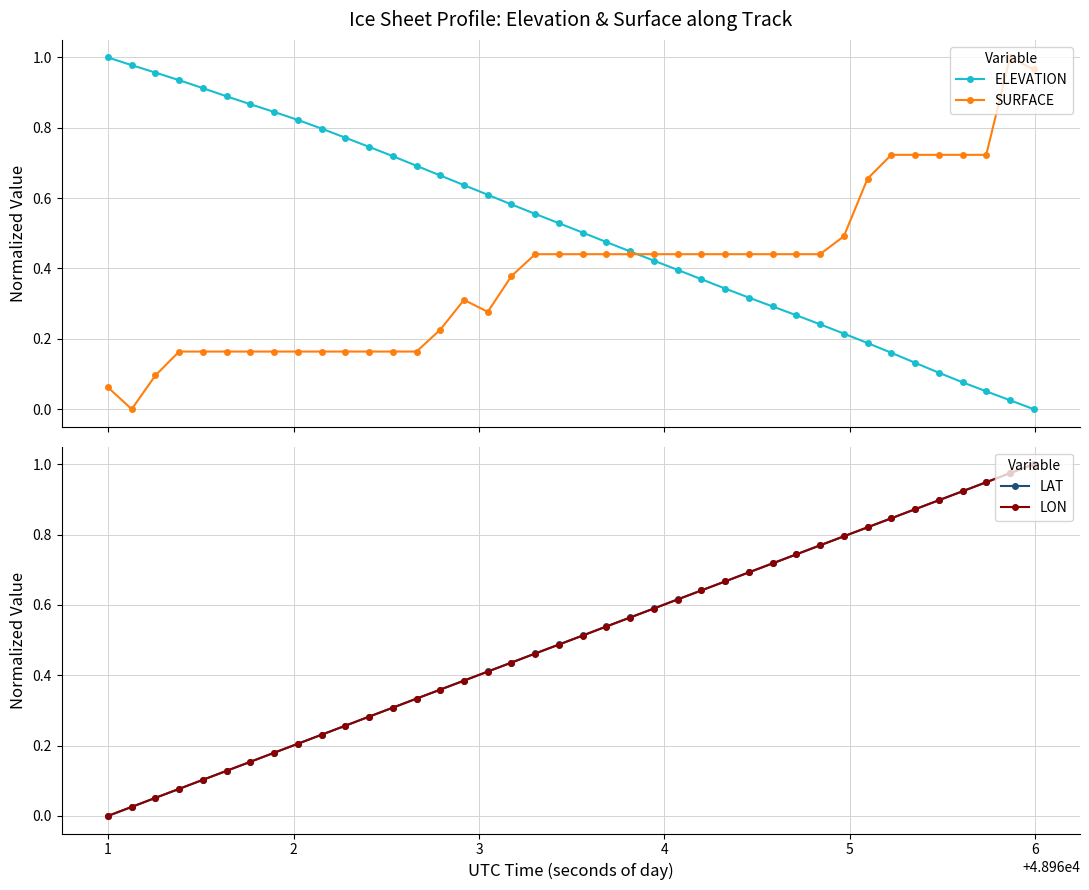

Which series ends up on top after the final intersection of SURFACE and LON?

LON